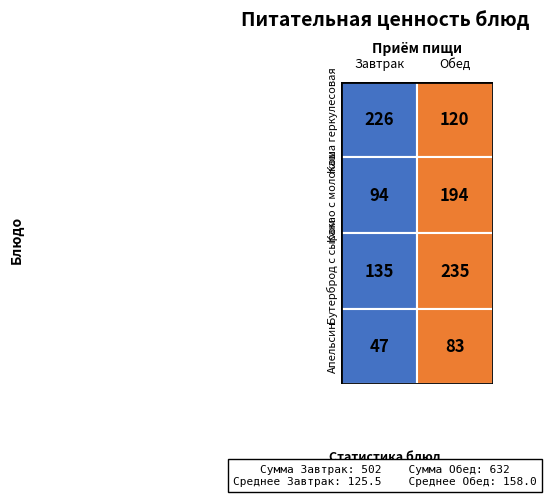

Which series has the largest range (max minus min)?

Завтрак